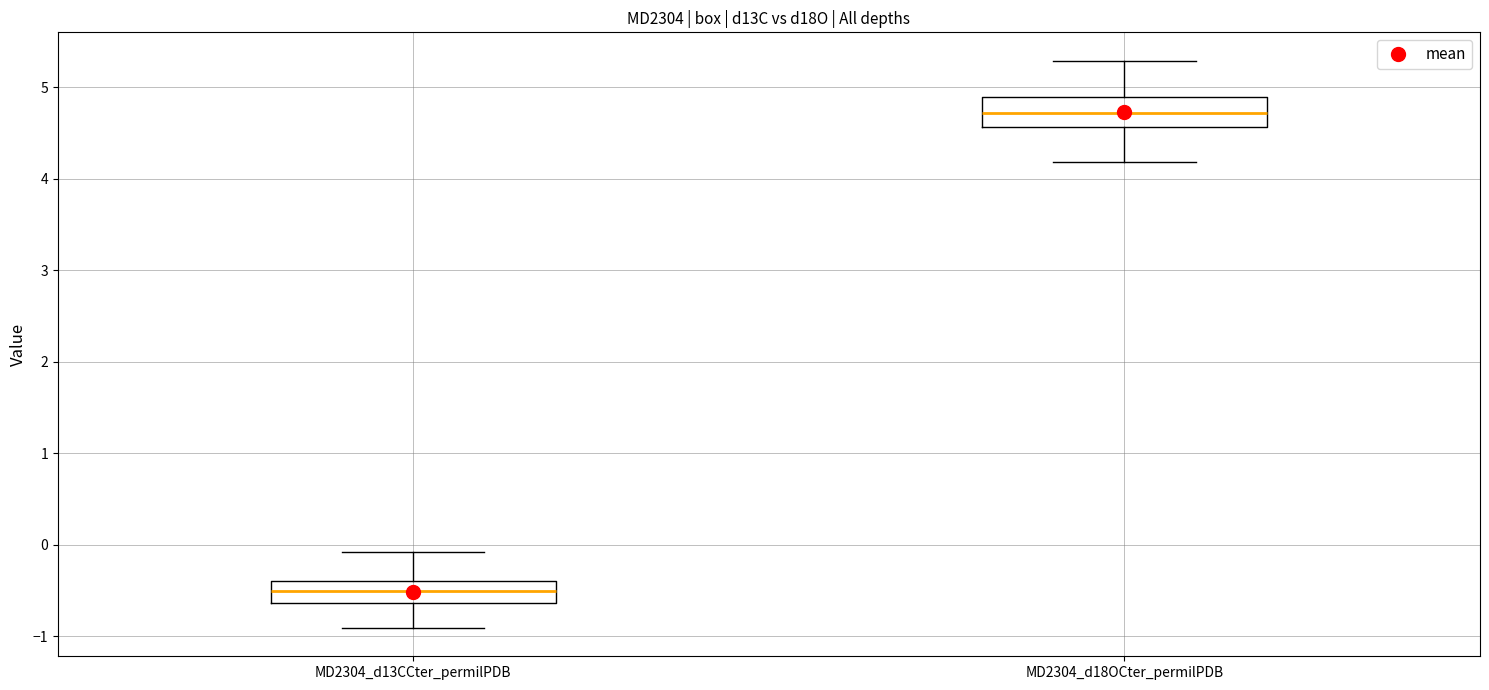

Where is the upper edge of the box for MD2304_d18OCter_permilPDB on the y-axis? The values are not printed on the chart, so give them approximately, as read against the axis.

4.9